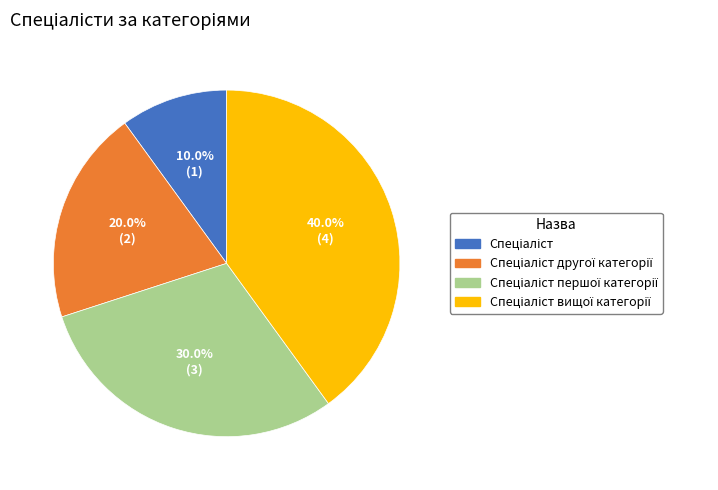

Does any single category account for the majority?

No